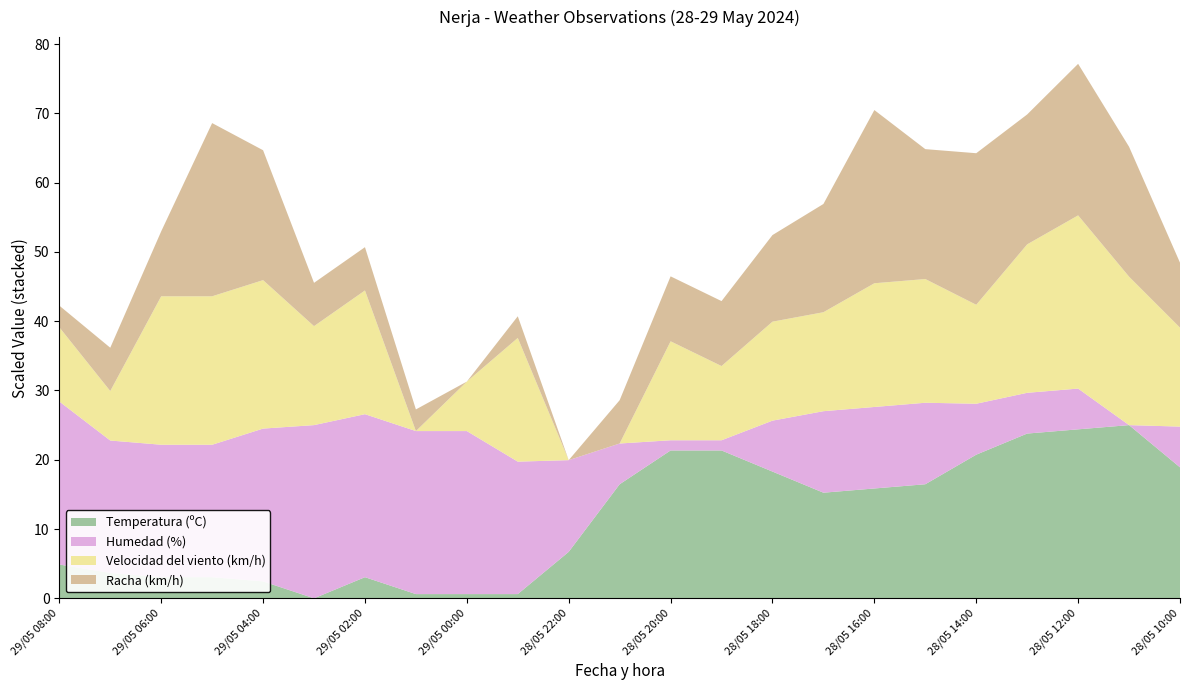

The value of Temperatura (ºC) at 28/05 22:00 is 6.7. True or false?

True